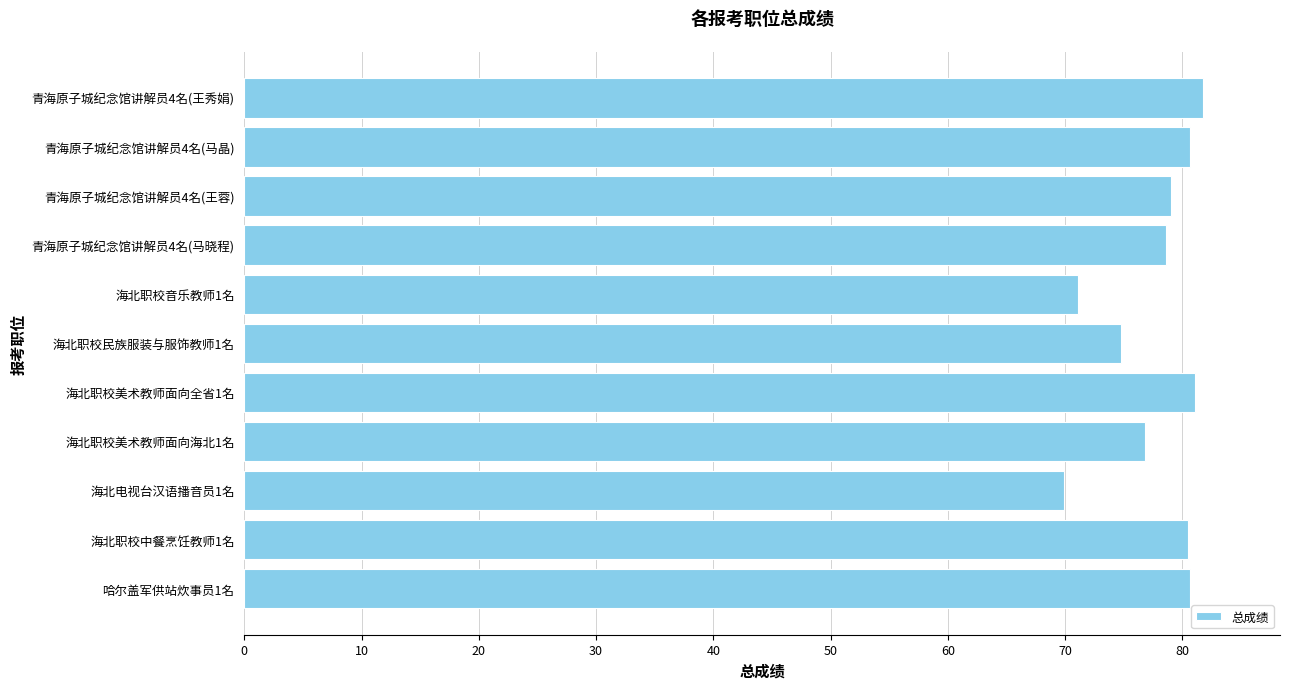

What position from the bottom is 青海原子城纪念馆讲解员4名(马晶)?

10